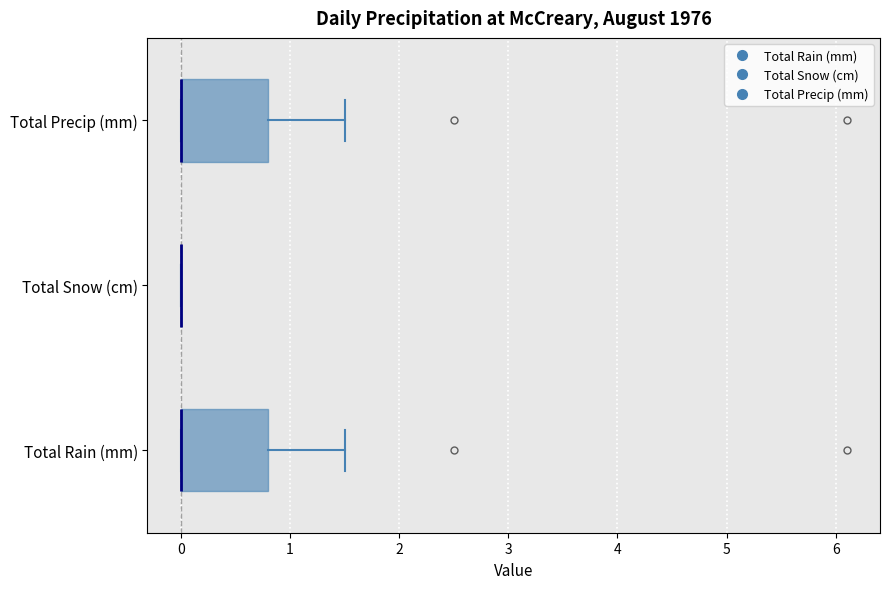

Reading bottom to top, read every box against the x-axis: the position of its median line, the range the box covers, and the ends of its whiskers. The values are not printed on the chart, so give them approximately, as read against the axis.

Total Rain (mm): median 0.0 (drawn on the box's left edge), box 0.0 to 0.8, whiskers 0.0 to 1.5
Total Snow (cm): box collapsed to a line at 0.0, whiskers 0.0 to 0.0
Total Precip (mm): median 0.0 (drawn on the box's left edge), box 0.0 to 0.8, whiskers 0.0 to 1.5